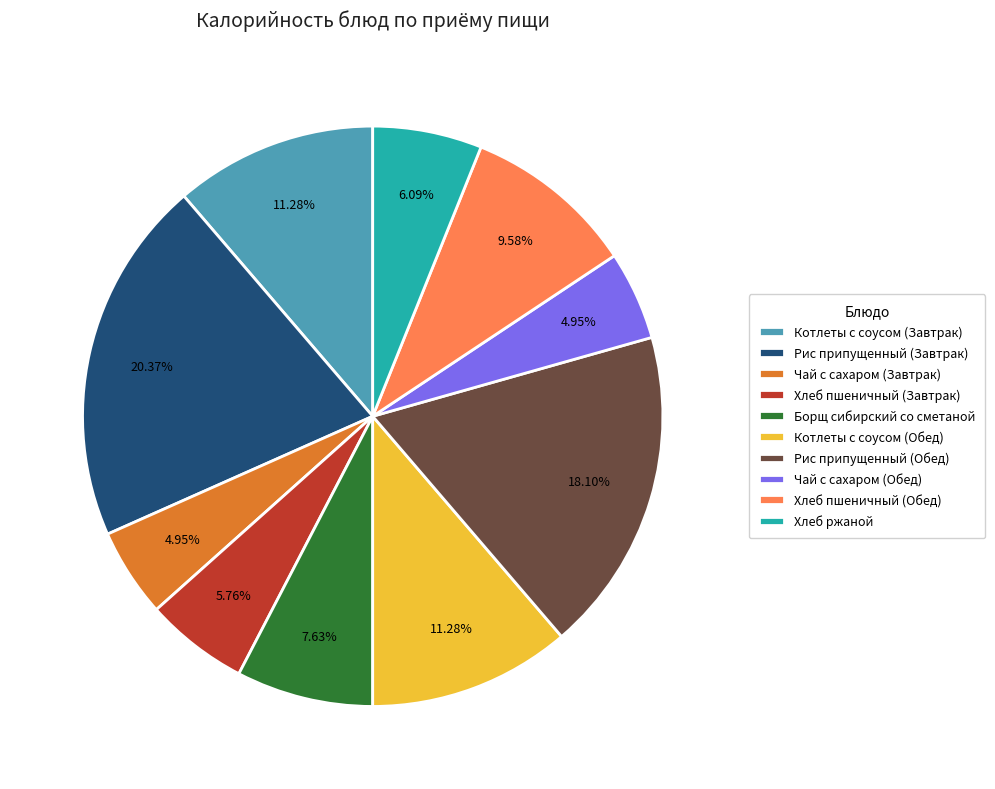

Which has a higher value, Борщ сибирский со сметаной or Хлеб ржаной?

Борщ сибирский со сметаной